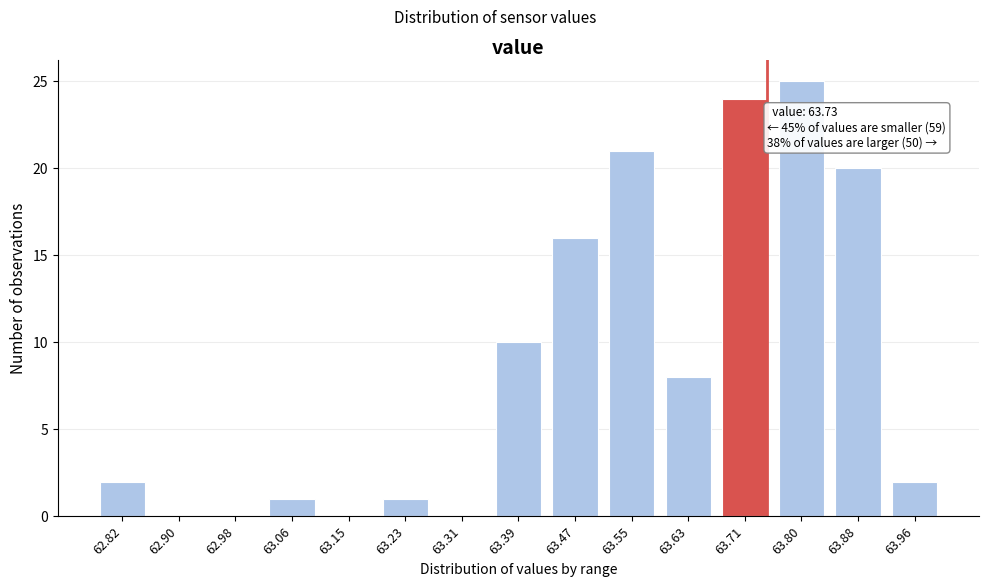

Reading right to left, extract all data points from this chart.

63.96=2	63.88=20	63.80=25	63.71=24	63.63=8	63.55=21	63.47=16	63.39=10	63.31=0	63.23=1	63.15=0	63.06=1	62.98=0	62.90=0	62.82=2